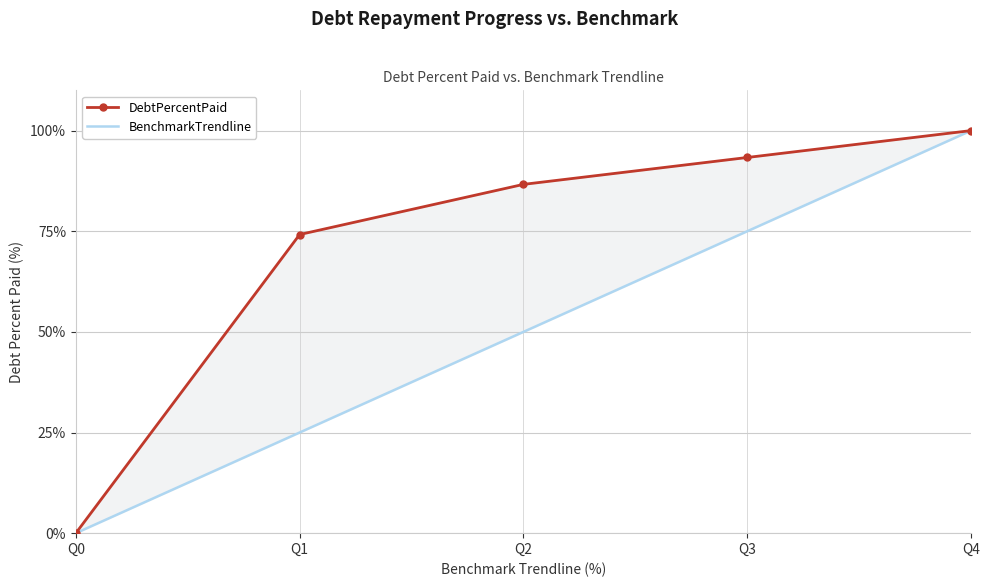

Reading left to right, what are all the values shown in this chart?

DebtPercentPaid: 0.0	74.2	86.6	93.3	100.0
BenchmarkTrendline: 0.0	25.0	50.0	75.0	100.0